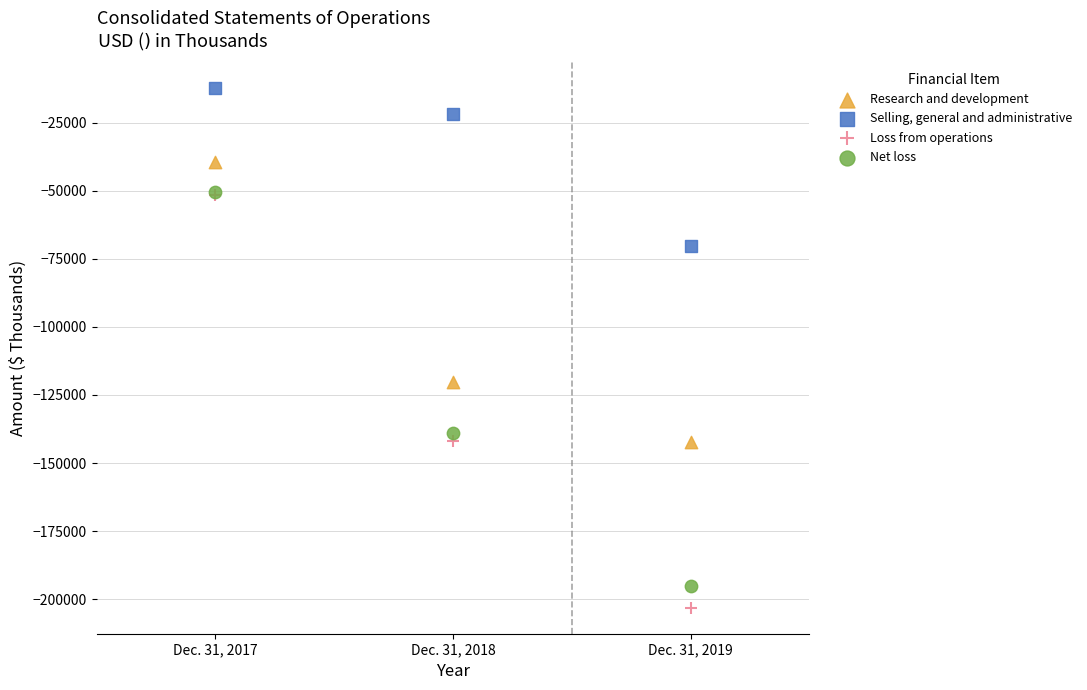

Which series reaches the maximum Y coordinate?

Selling, general and administrative